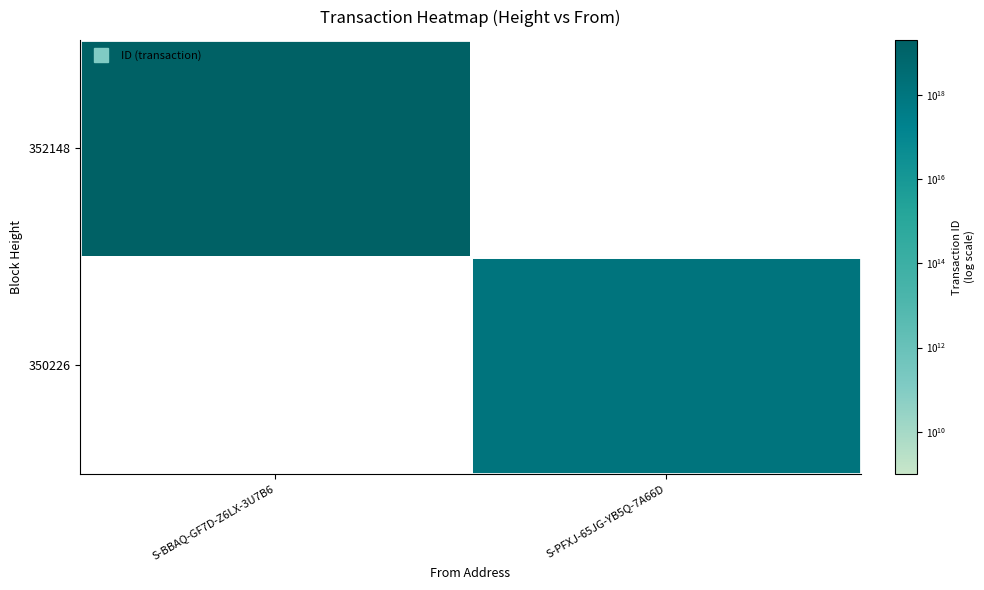

At how many categories does at least one series exceed 9348001580798793728?

1